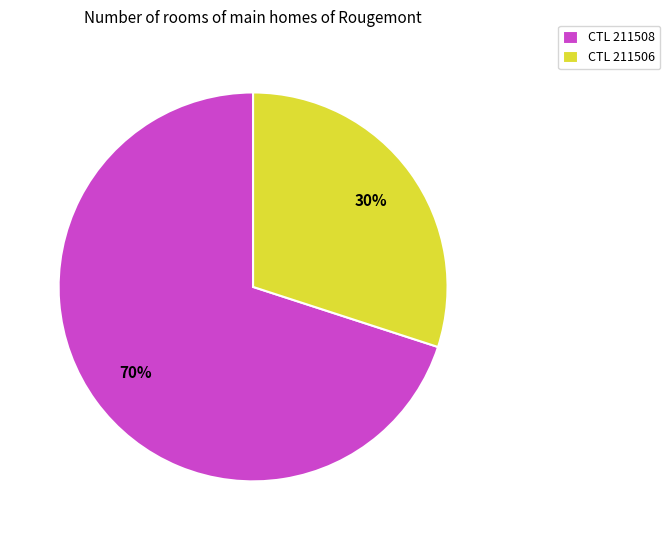

Is there a majority slice in this chart?

Yes